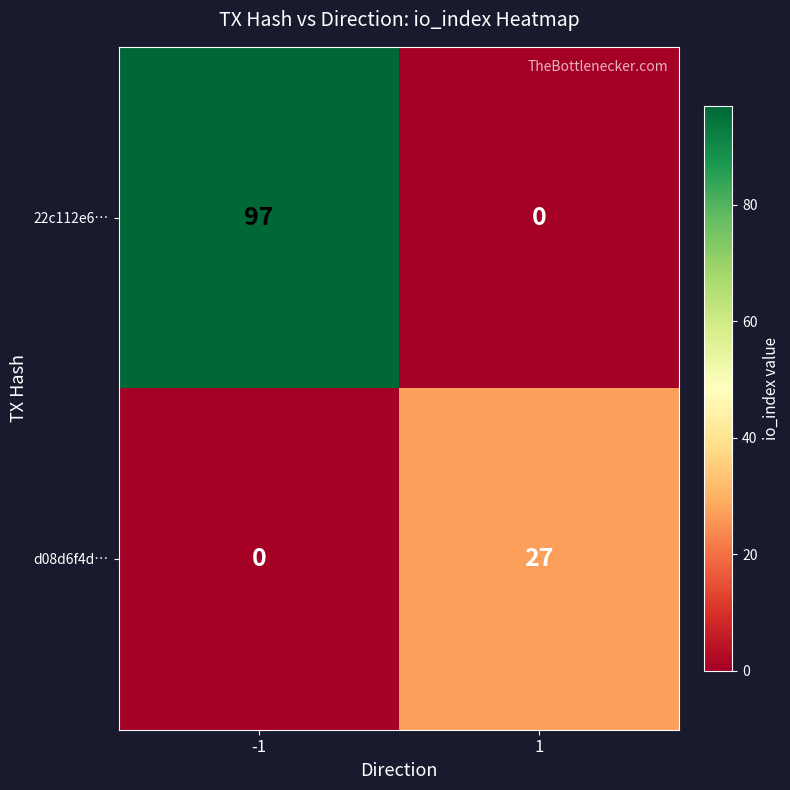

What is the sum of all 22c112e6… values?

97